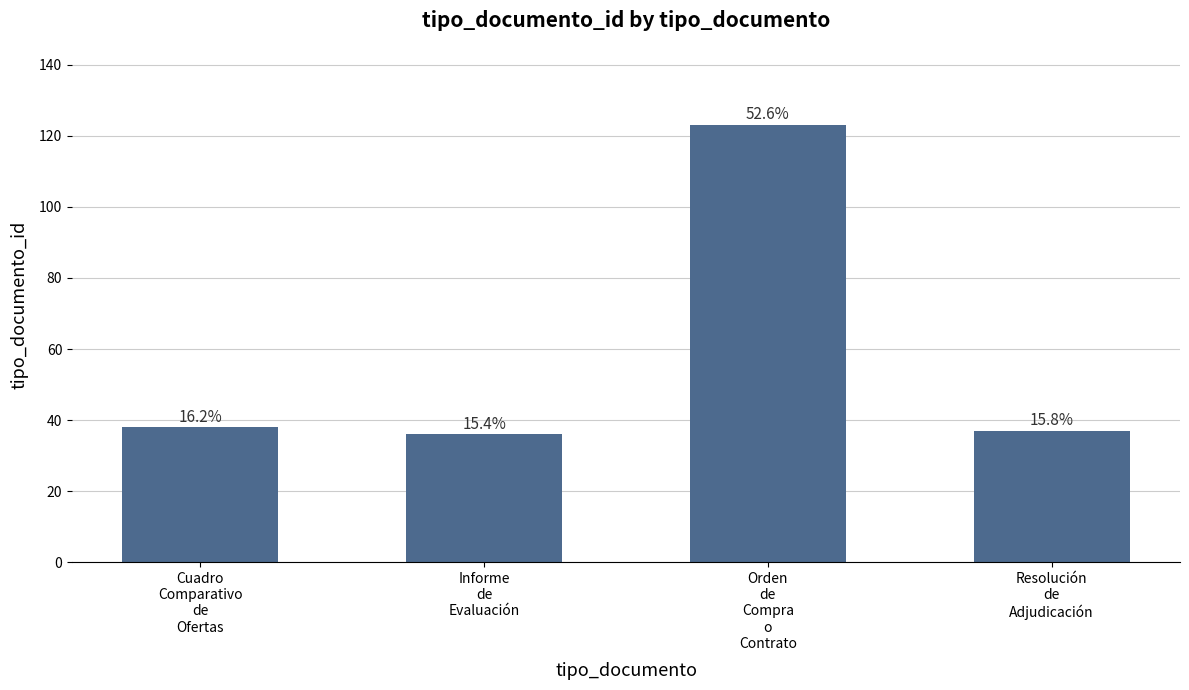

What is the value of the 3rd bar from the left?

123